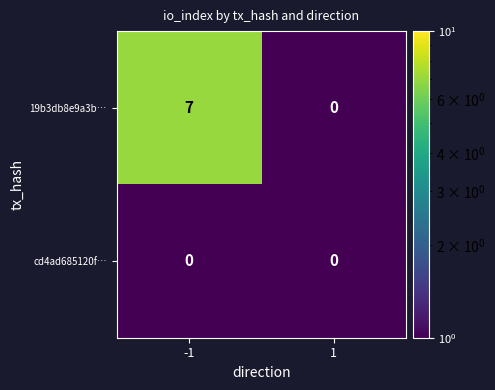

Reading left to right, transcribe all the data shown in this chart.

19b3db8e9a3b…: -1=7	1=0
cd4ad685120f…: -1=0	1=0